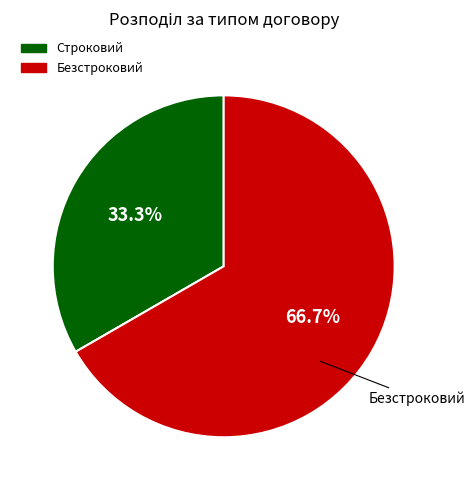

What is the smallest slice in the pie chart?

Строковий